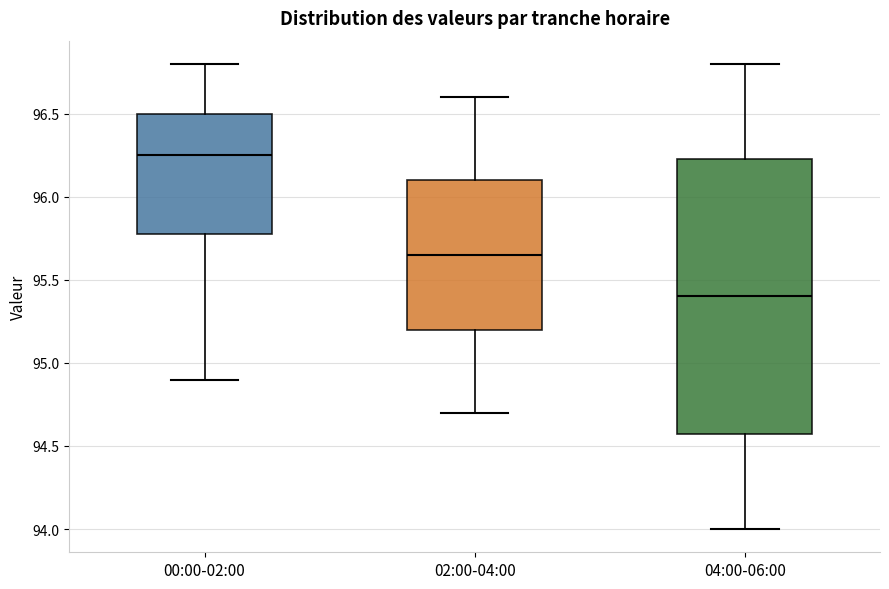

Where does the median line of the box for 02:00-04:00 sit on the y-axis? The values are not printed on the chart, so give them approximately, as read against the axis.

95.65